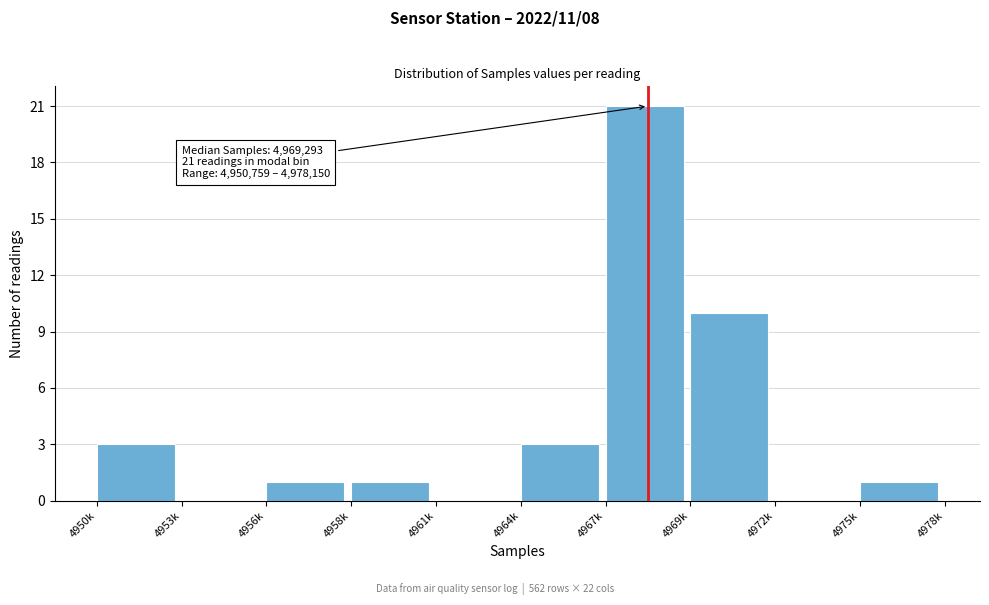

Reading left to right, extract all data points from this chart.

4950k=3	4953k=0	4956k=1	4958k=1	4961k=0	4964k=3	4967k=21	4969k=10	4972k=0	4975k=1